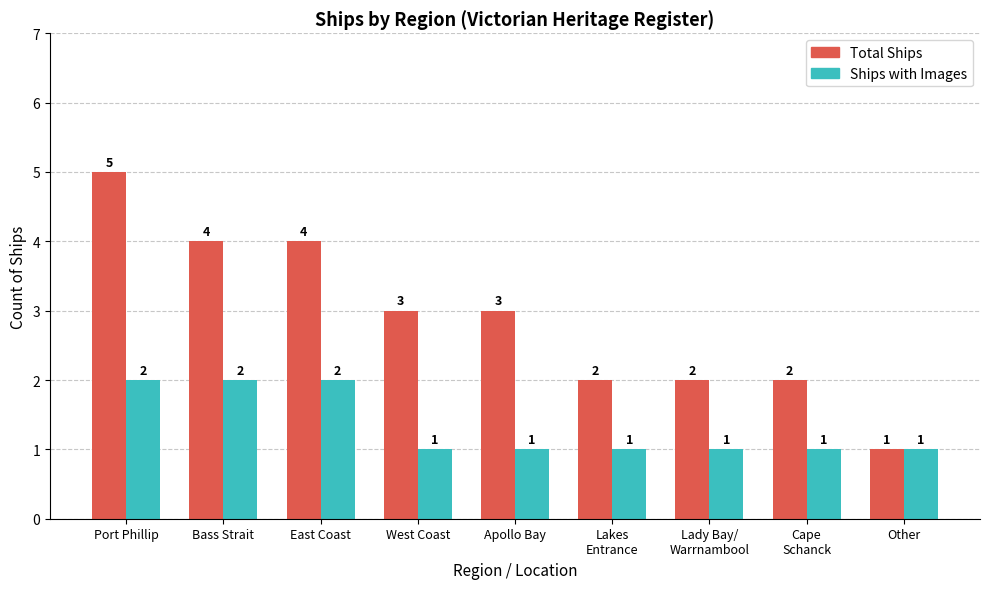

How many bars are there in total?

18